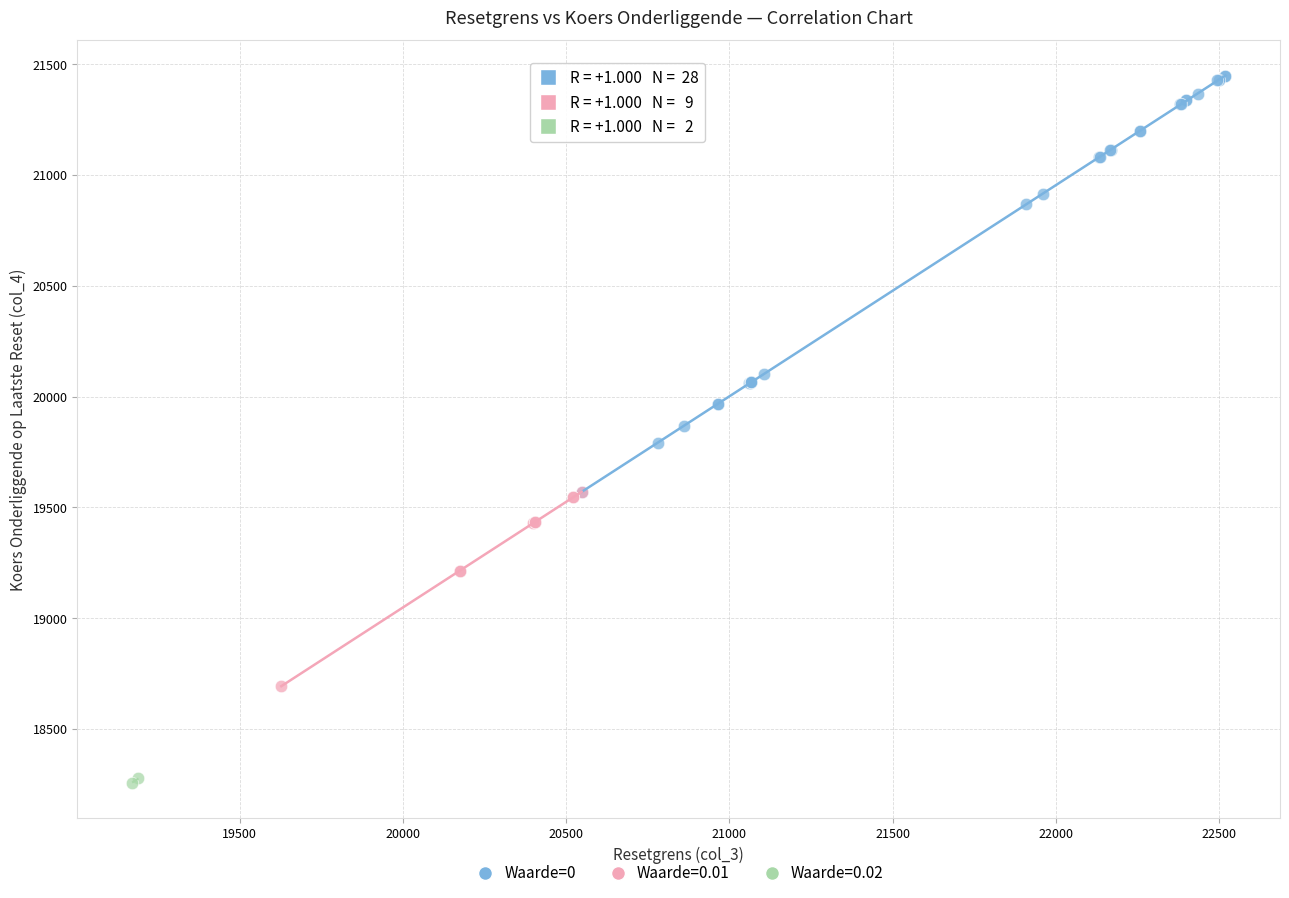

What are all the series names shown in the legend?

Waarde=0, Waarde=0.01, Waarde=0.02